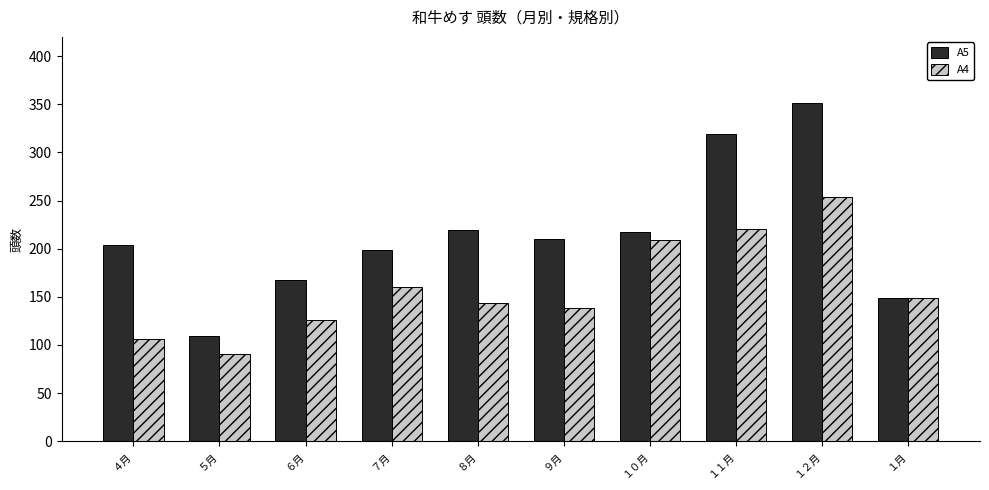

Is it true that A5 equals 50 at １月?

False